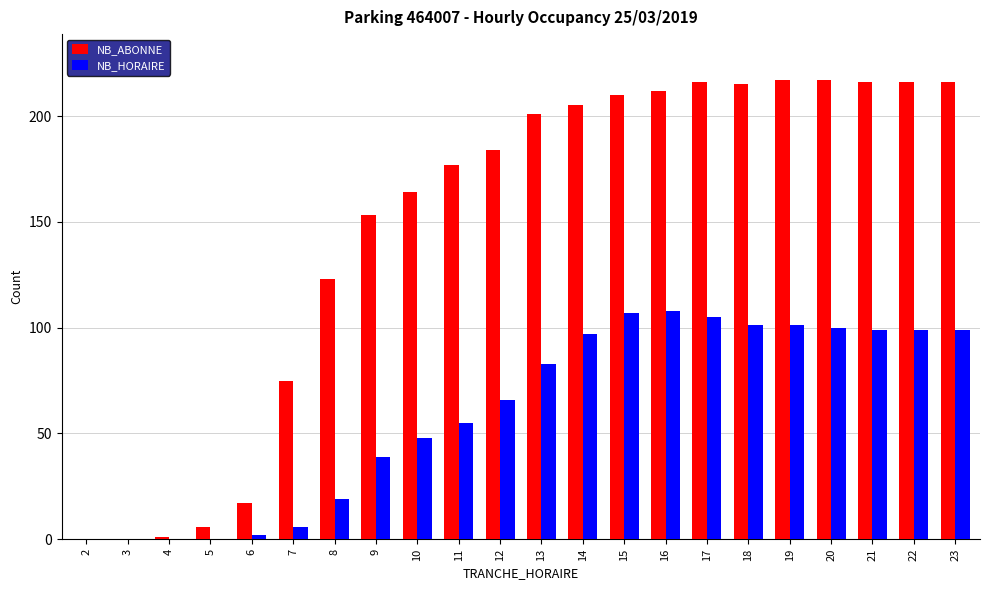

The NB_HORAIRE series shows 44 at 12. True or false?

False